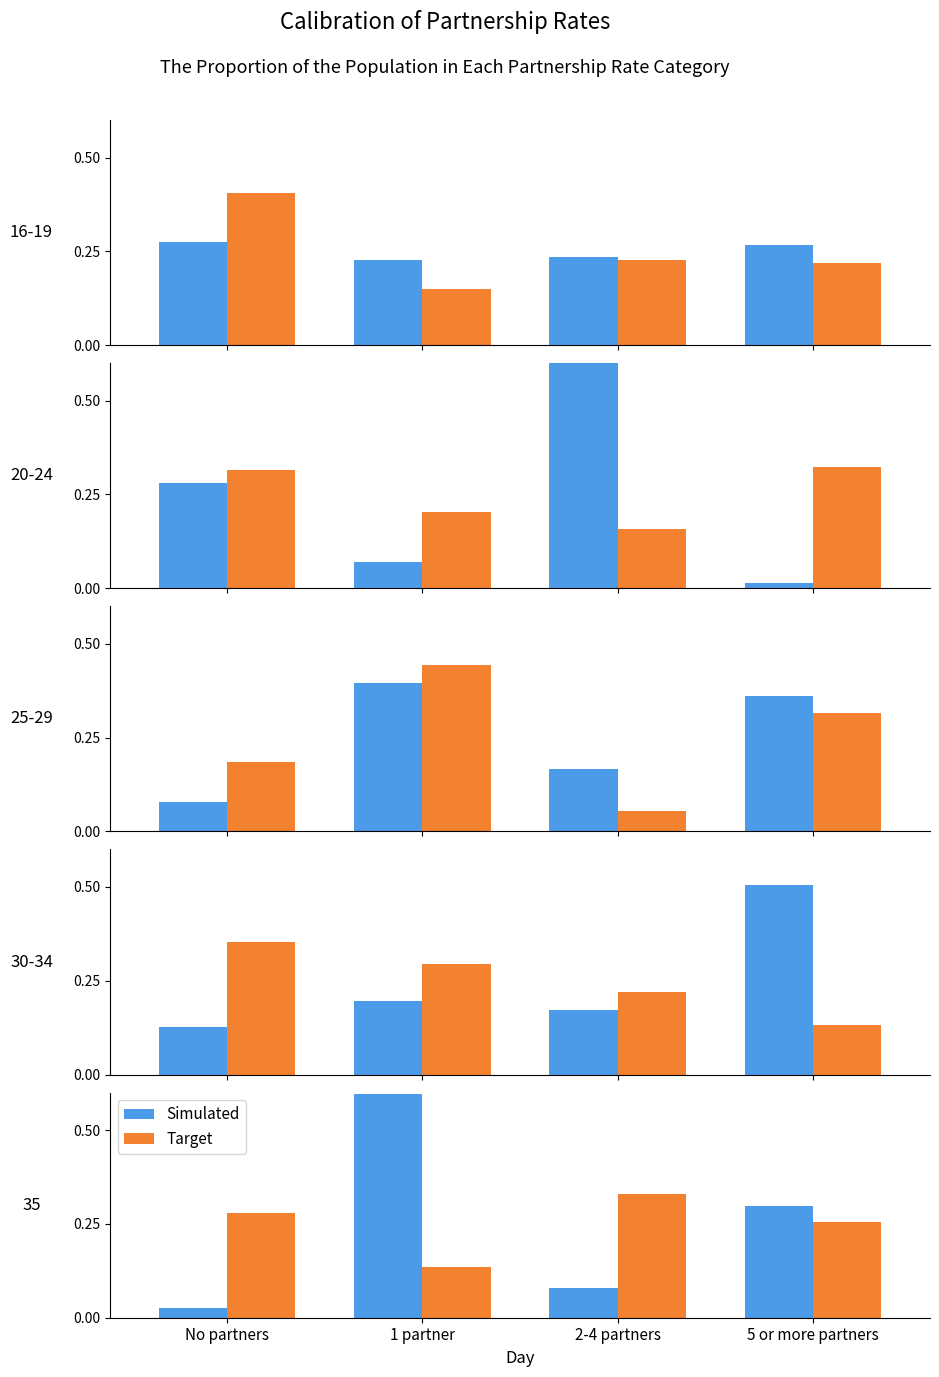

What are all the series names shown in the legend?

Simulated, Target